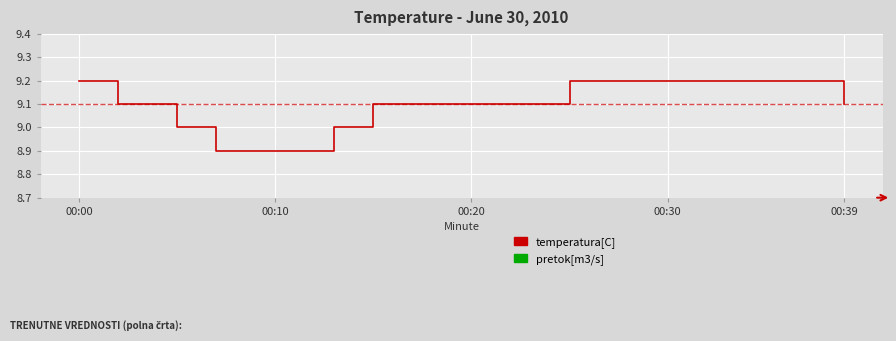

What is the minimum value shown in the chart?

8.9